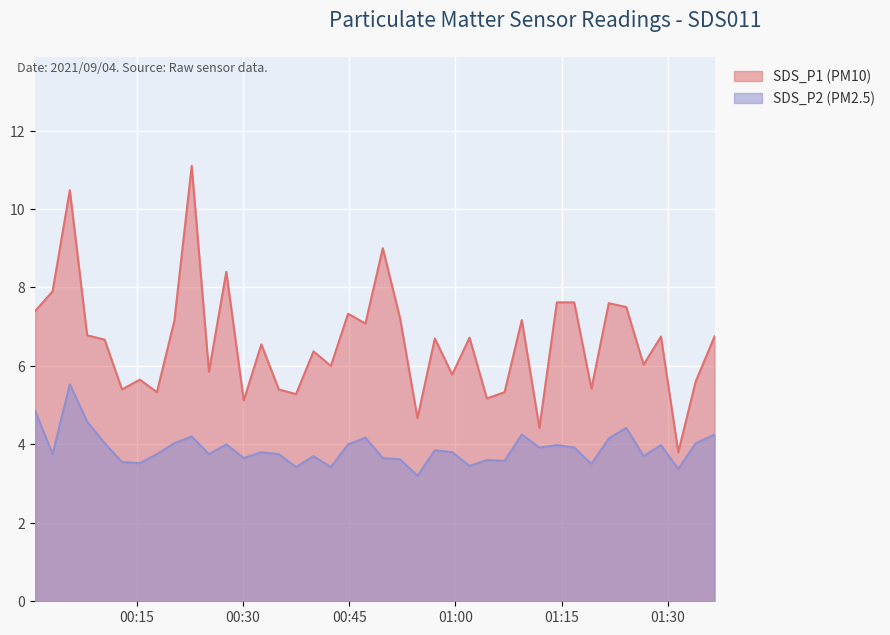

Reading right to left, extract all data points from this chart.

SDS_P1: 6.8	5.6	3.8	6.8	6.0	7.5	7.6	5.4	7.6	7.6	4.4	7.2	5.3	5.2	6.7	5.8	6.7	4.7	7.2	9.0	7.1	7.3	6.0	6.4	5.3	5.4	6.5	5.1	8.4	5.8	11.1	7.2	5.3	5.7	5.4	6.7	6.8	10.5	7.9	7.4
SDS_P2: 4.2	4.0	3.4	4.0	3.7	4.4	4.2	3.5	3.9	4.0	3.9	4.2	3.6	3.6	3.5	3.8	3.9	3.2	3.6	3.6	4.2	4.0	3.4	3.7	3.4	3.8	3.8	3.6	4.0	3.8	4.2	4.0	3.8	3.5	3.5	4.0	4.6	5.5	3.8	4.8